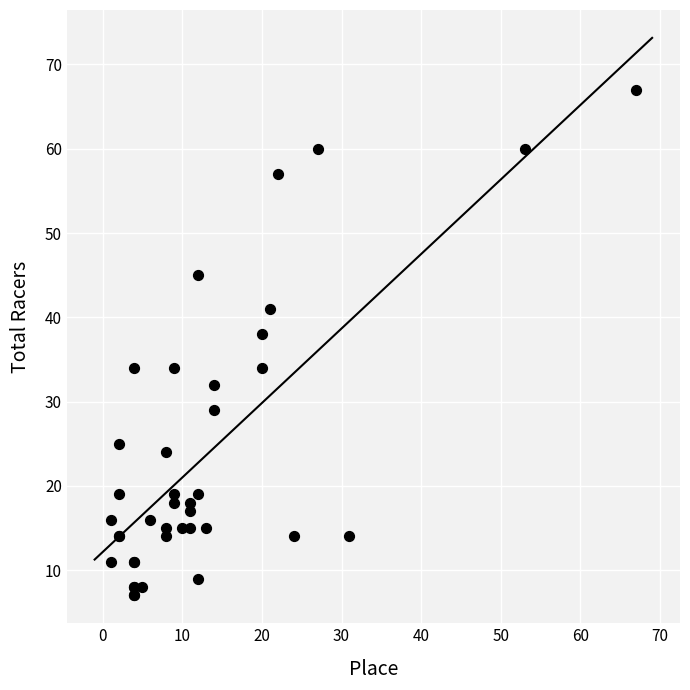

What Y value in the scatter plot is closest to 37?

38